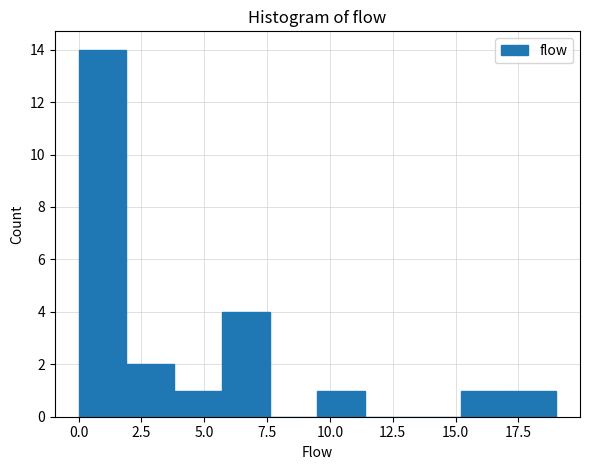

Around what value on the x-axis is the tallest bar? Give the approximate position of its centre, as read against the axis.

1.0